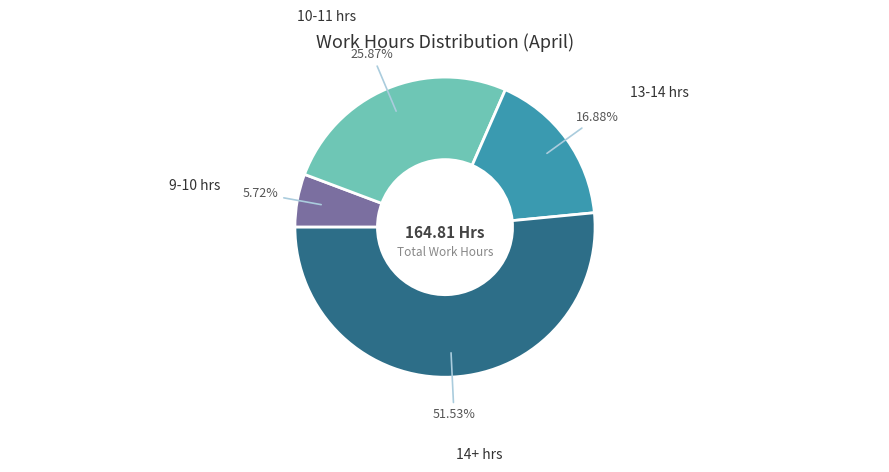

Is there a majority slice in this chart?

Yes